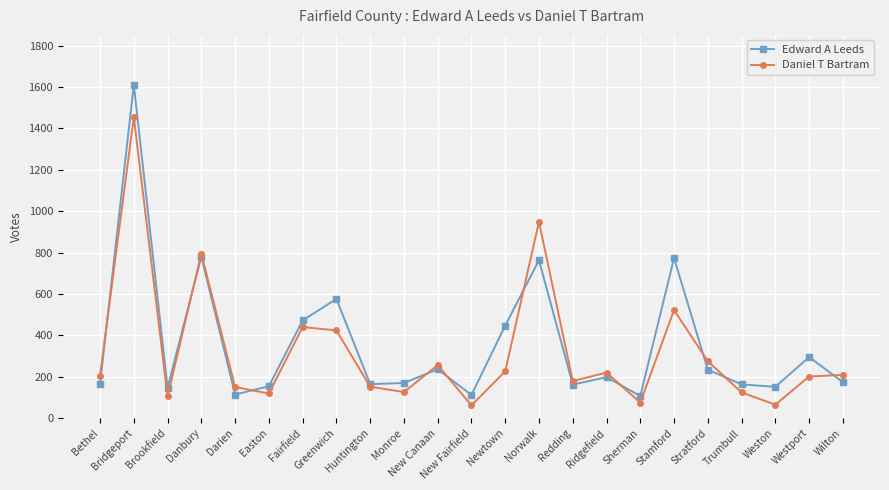

List the series in order of their overall mean, lowest first.

Daniel T Bartram, Edward A Leeds